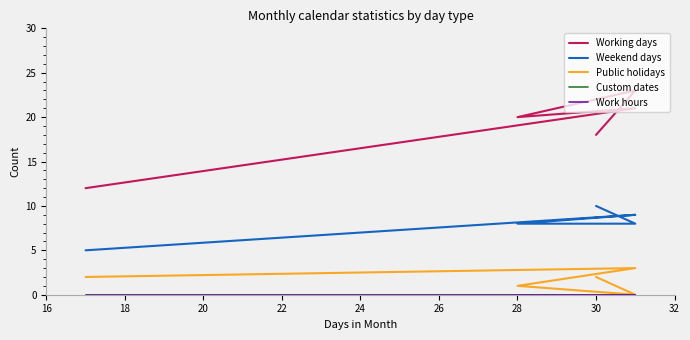

Does the chart have visible grid lines?

No